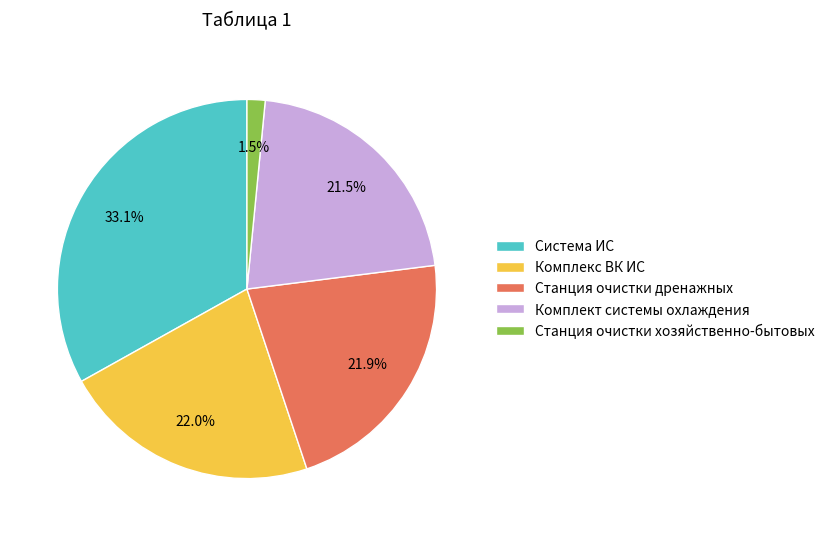

Which has a higher value, Комплект системы охлаждения or Комплекс ВК ИС?

Комплекс ВК ИС